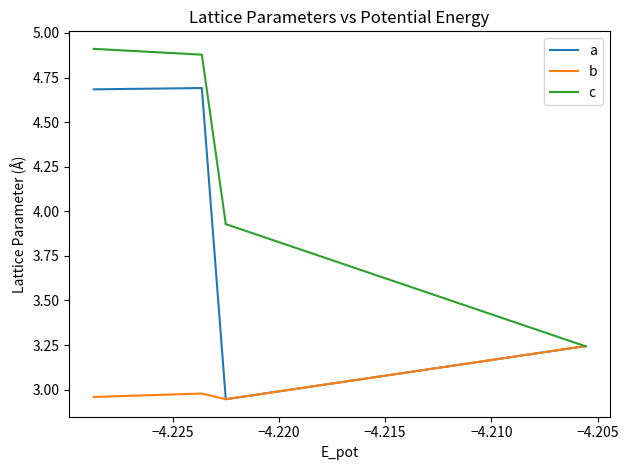

Rank the series by their maximum value, from lowest to highest.

b, a, c